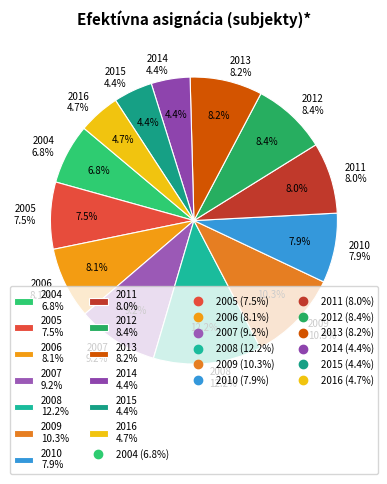

How many slices are in this pie chart?

13